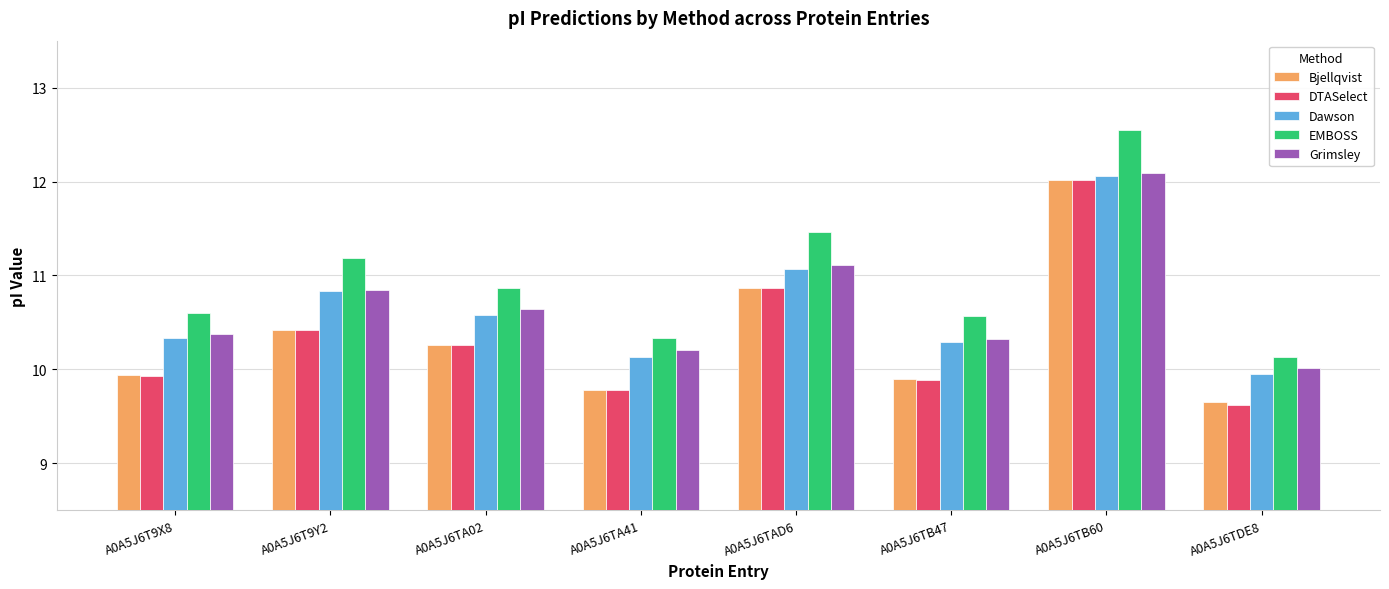

Count the number of data series in this chart.

5